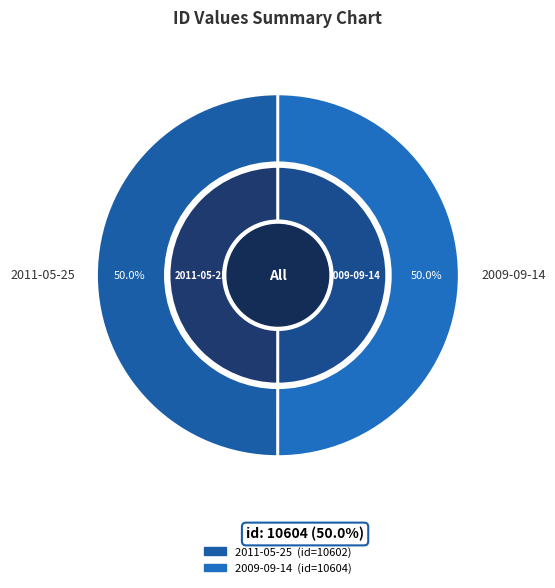

Approximately how many times larger is the value at 2009-09-14 19:35:07 UTC compared to 2011-05-25 21:07:40 UTC?

1.0